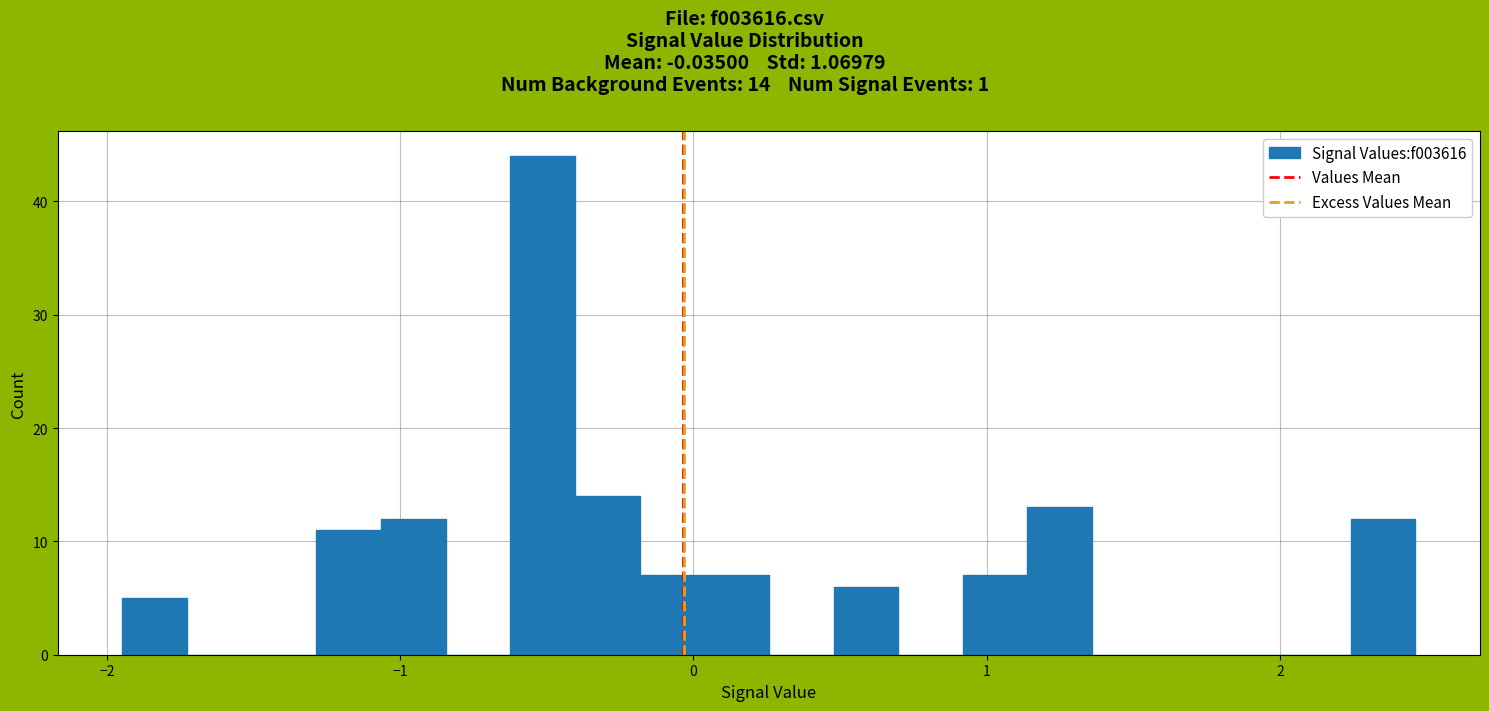

Read against the x-axis, roughly where is the centre of the tallest bar?

-0.5